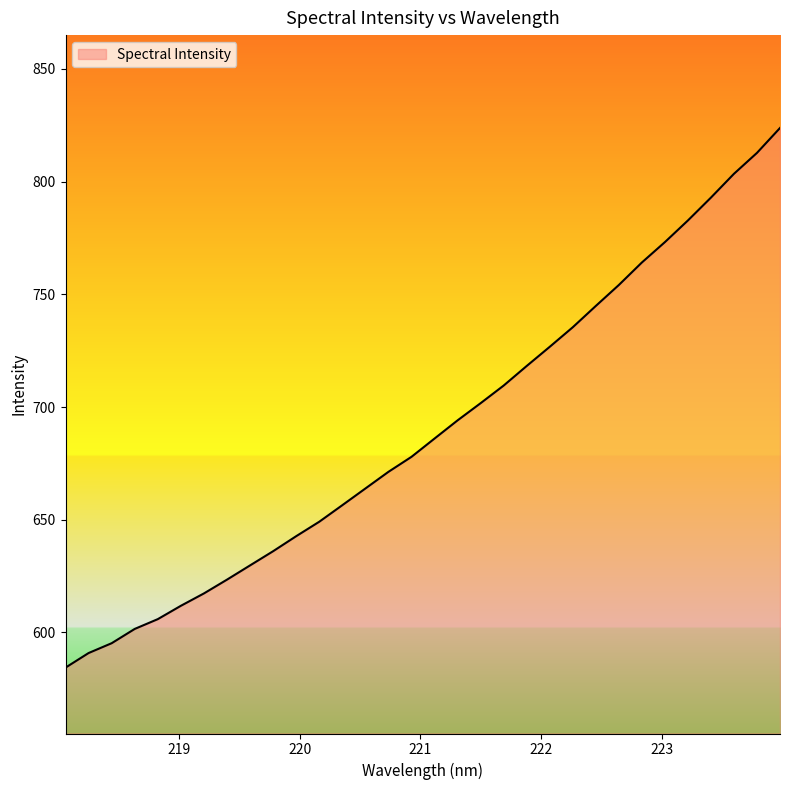

True or false: the data has more than 1 interior local peaks.

False